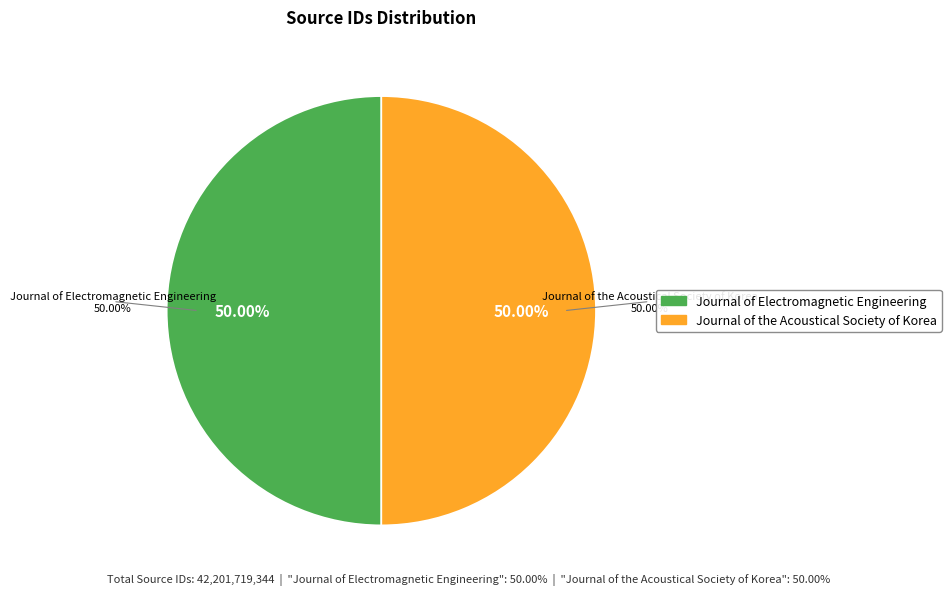

What percentage is the Journal of Electromagnetic Engineering slice, to the nearest percent?

50%